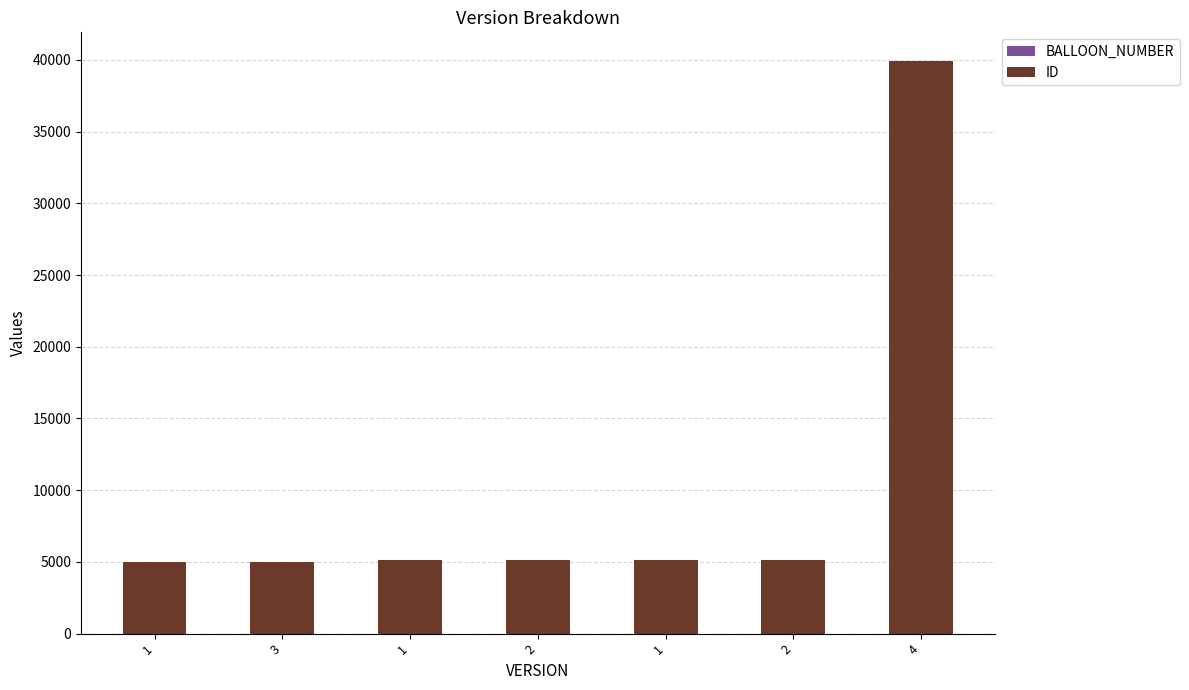

What is the sum of all BALLOON_NUMBER values?

9